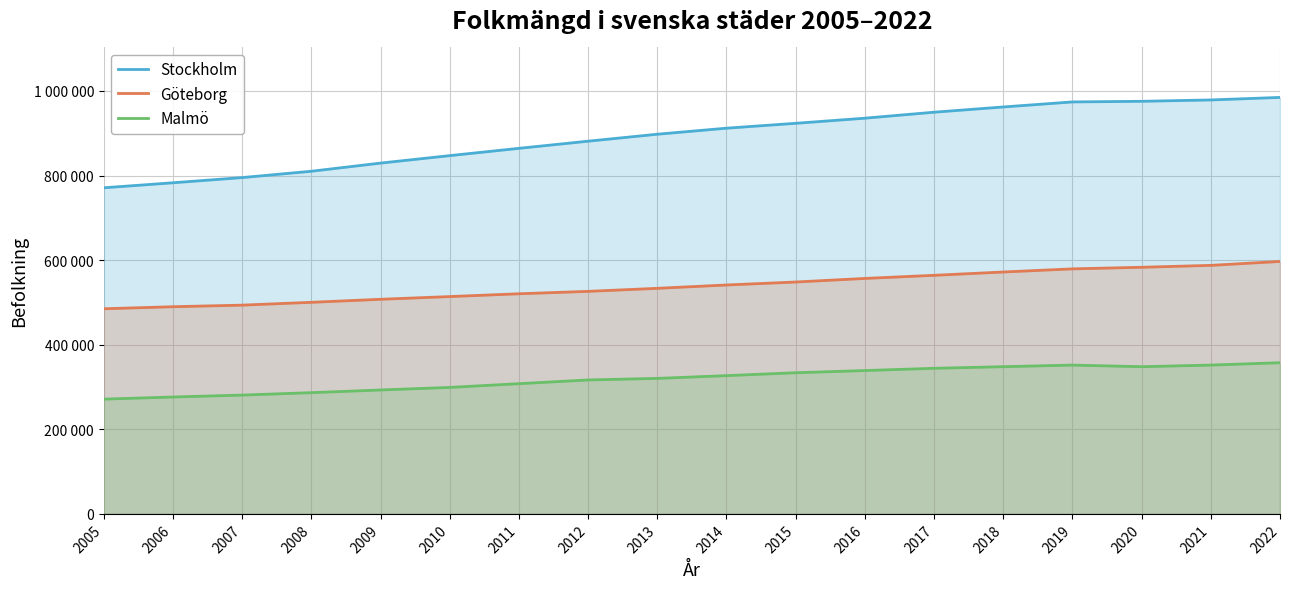

True or false: Malmö has a value of 200952 at 2017.

False